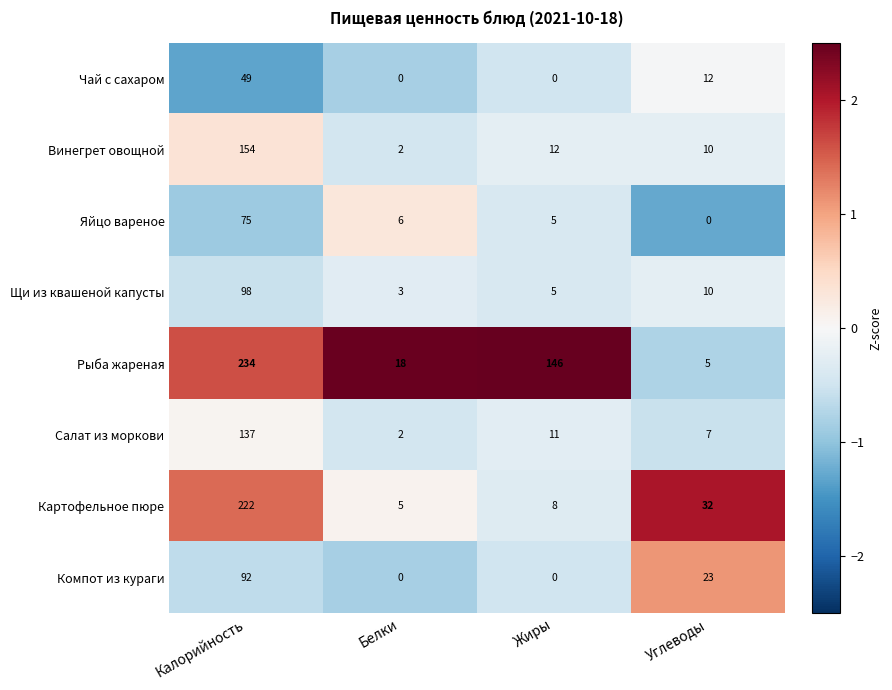

Rank the series at Калорийность from lowest to highest value.

Чай с сахаром, Яйцо вареное, Компот из кураги, Щи из квашеной капусты, Салат из моркови, Винегрет овощной, Картофельное пюре, Рыба жареная